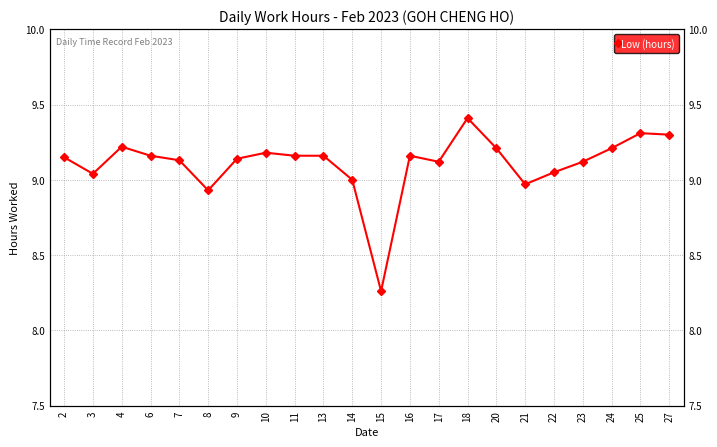

Reading left to right, what are all the values shown in this chart?

2=9.2	3=9.0	4=9.2	6=9.2	7=9.1	8=8.9	9=9.1	10=9.2	11=9.2	13=9.2	14=9.0	15=8.3	16=9.2	17=9.1	18=9.4	20=9.2	21=9.0	22=9.1	23=9.1	24=9.2	25=9.3	27=9.3